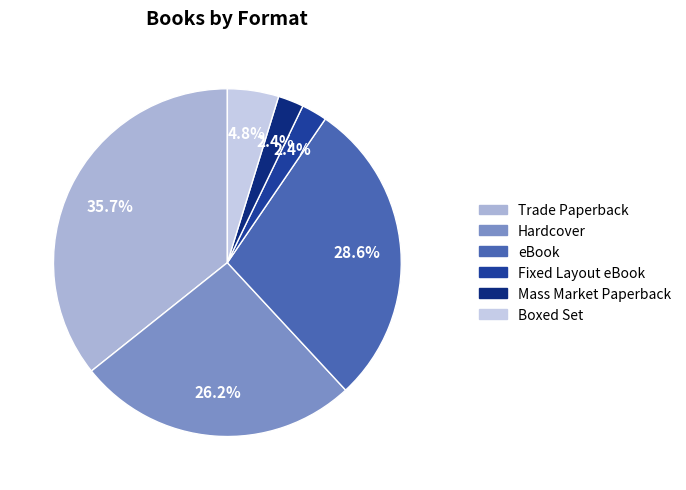

Does Boxed Set represent more than half of the total?

No